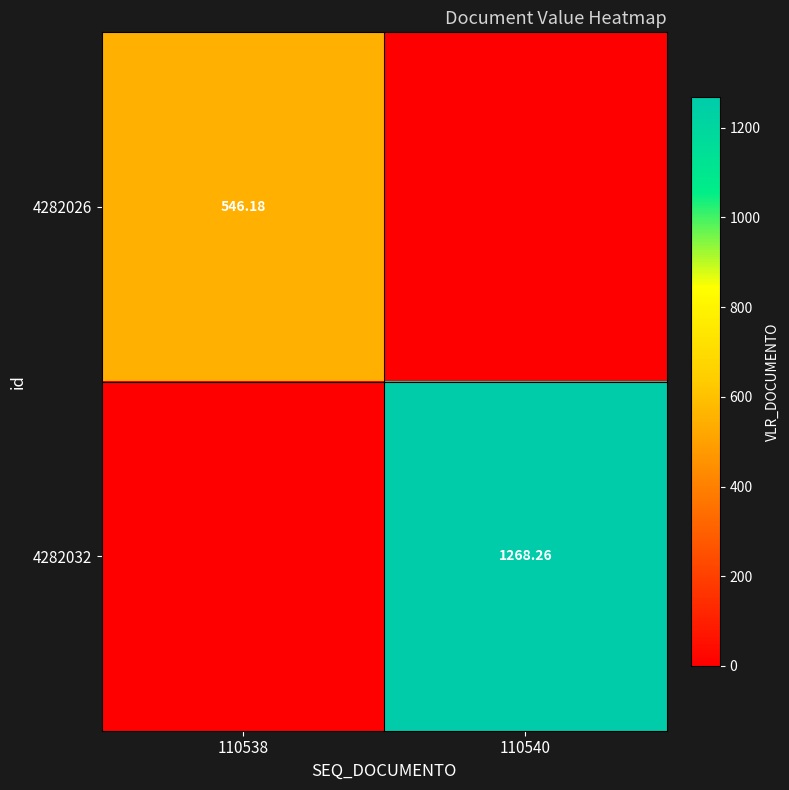

At which label does 4282032 first exceed 1268?

110540